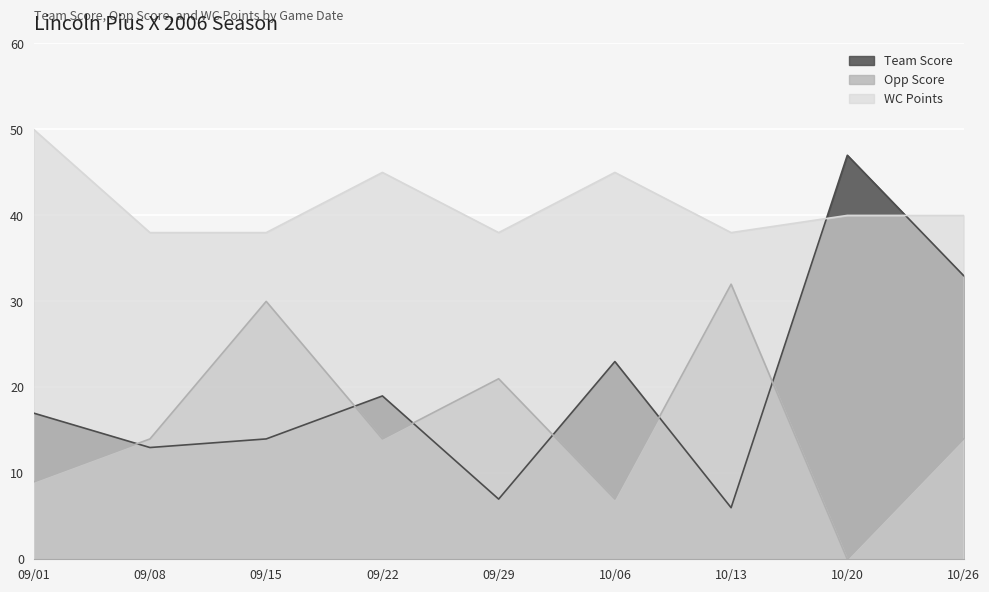

True or false: Team Score has a value of 24 at 09/01.

False